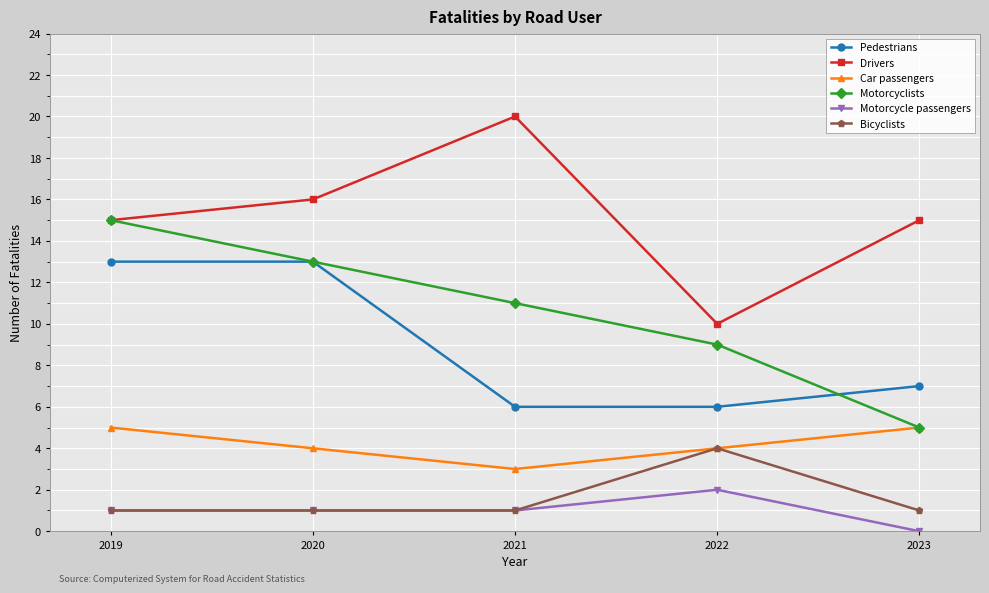

True or false: Bicyclists and Drivers intersect in this chart.

False